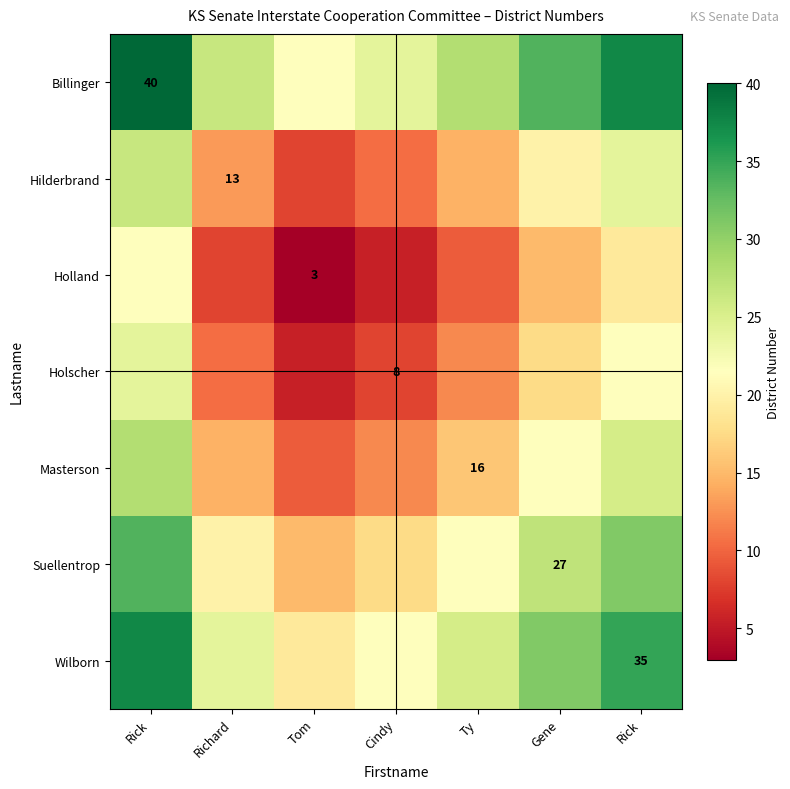

What is the average value of the Holscher series?

14.1